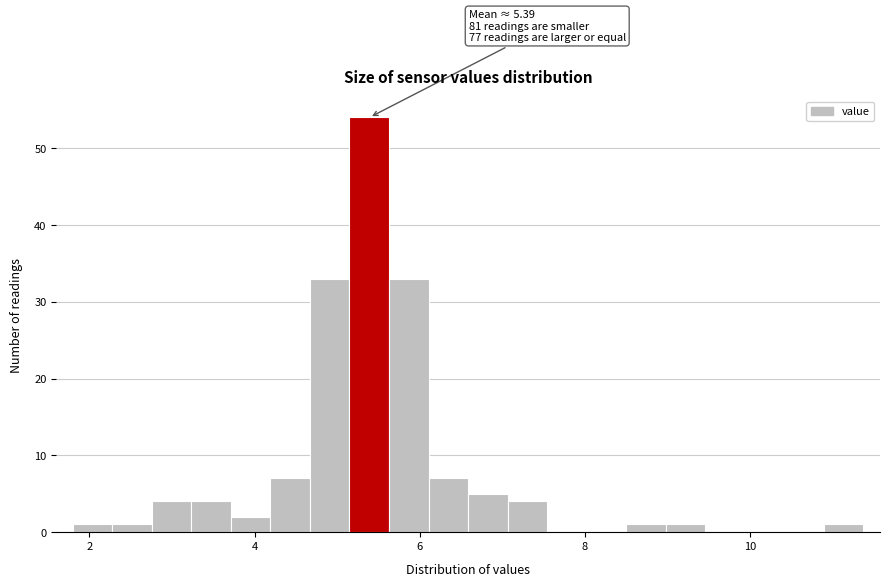

Read against the x-axis, roughly where is the centre of the tallest bar?

5.4